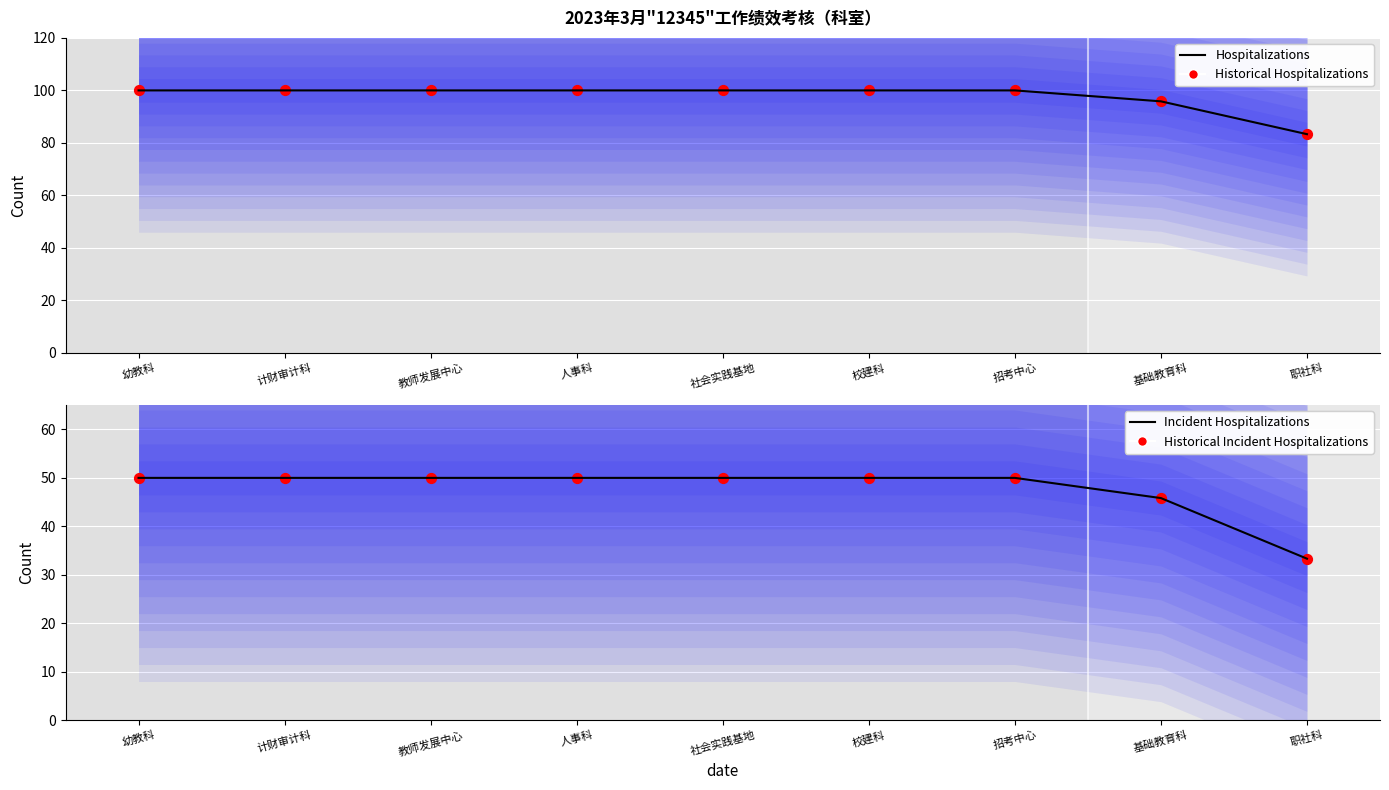

Which series contains the highest Y value?

Hospitalizations